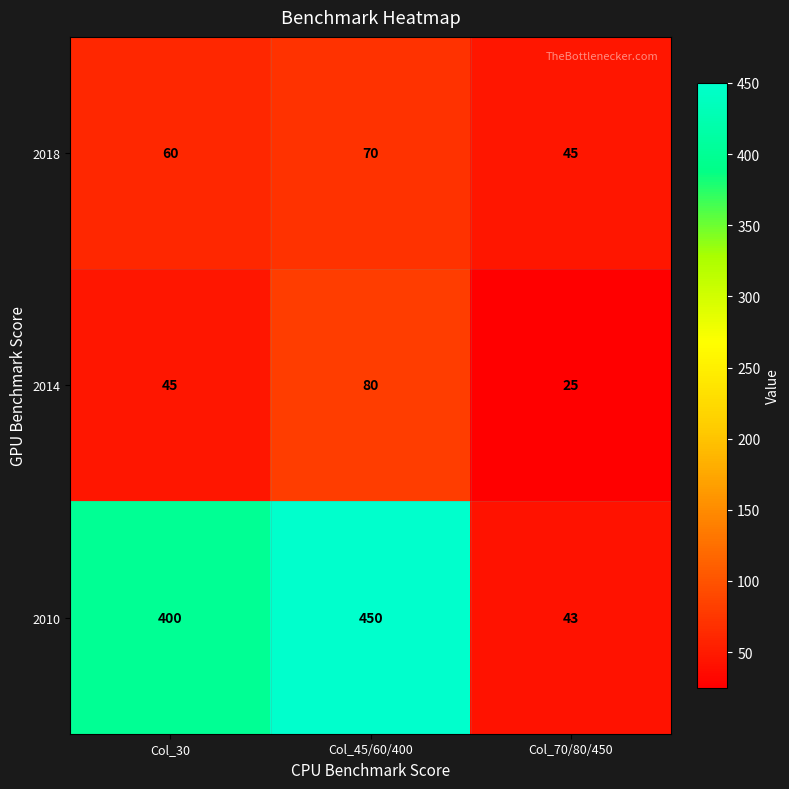

True or false: 2014 has a value of 143 at Col_45/60/400.

False